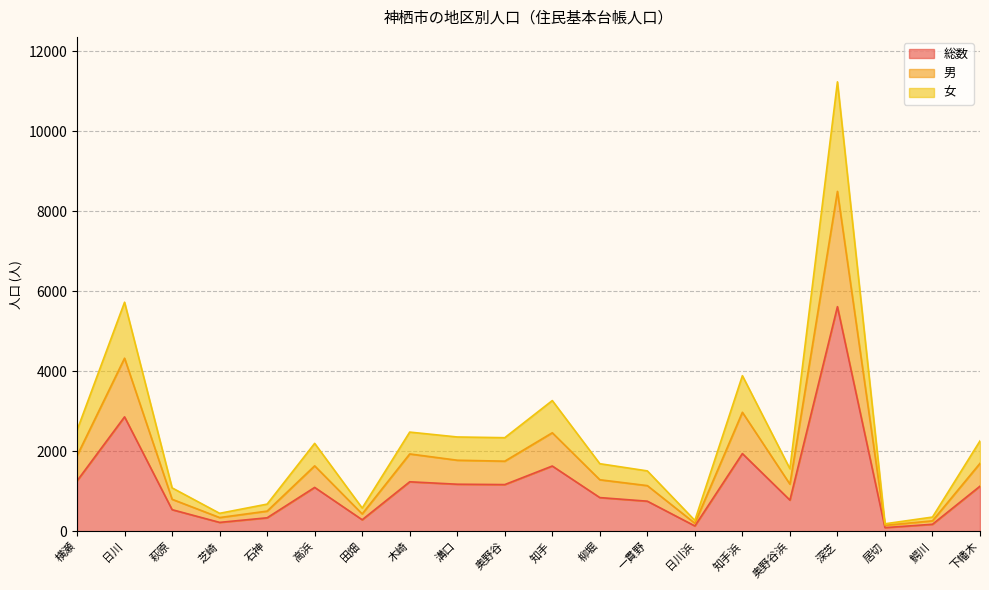

What is the difference between the maximum and minimum values in the 総数 series?

5523